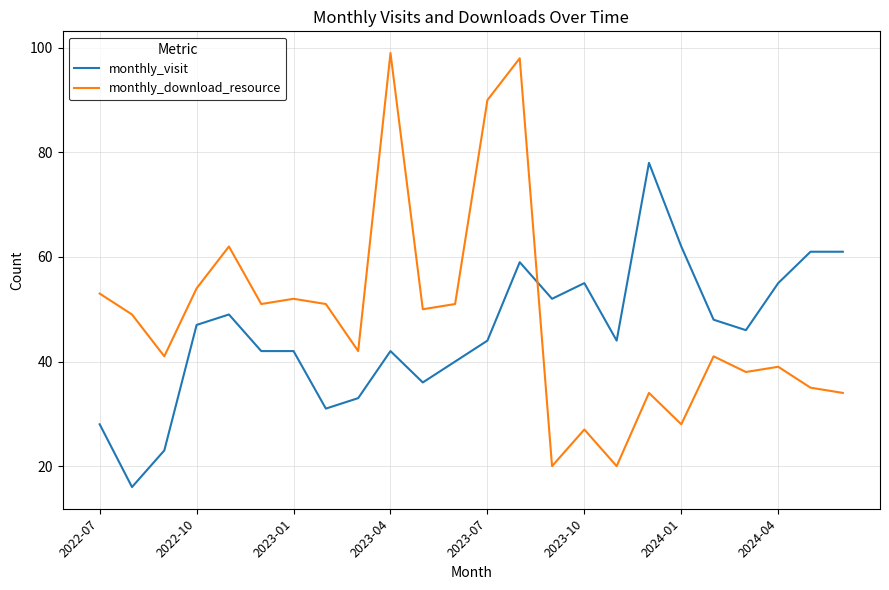

Rank the series by their maximum value, from highest to lowest.

monthly_download_resource, monthly_visit